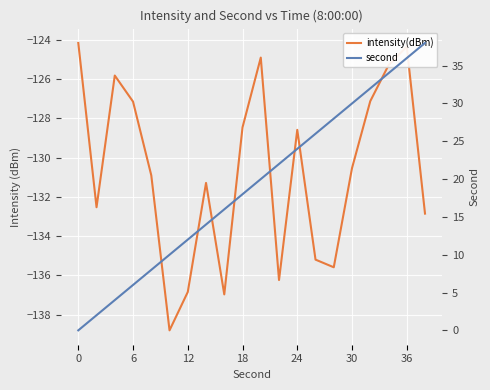

What is the value of the intensity(dBm) point at the 14th from the left?

-135.2